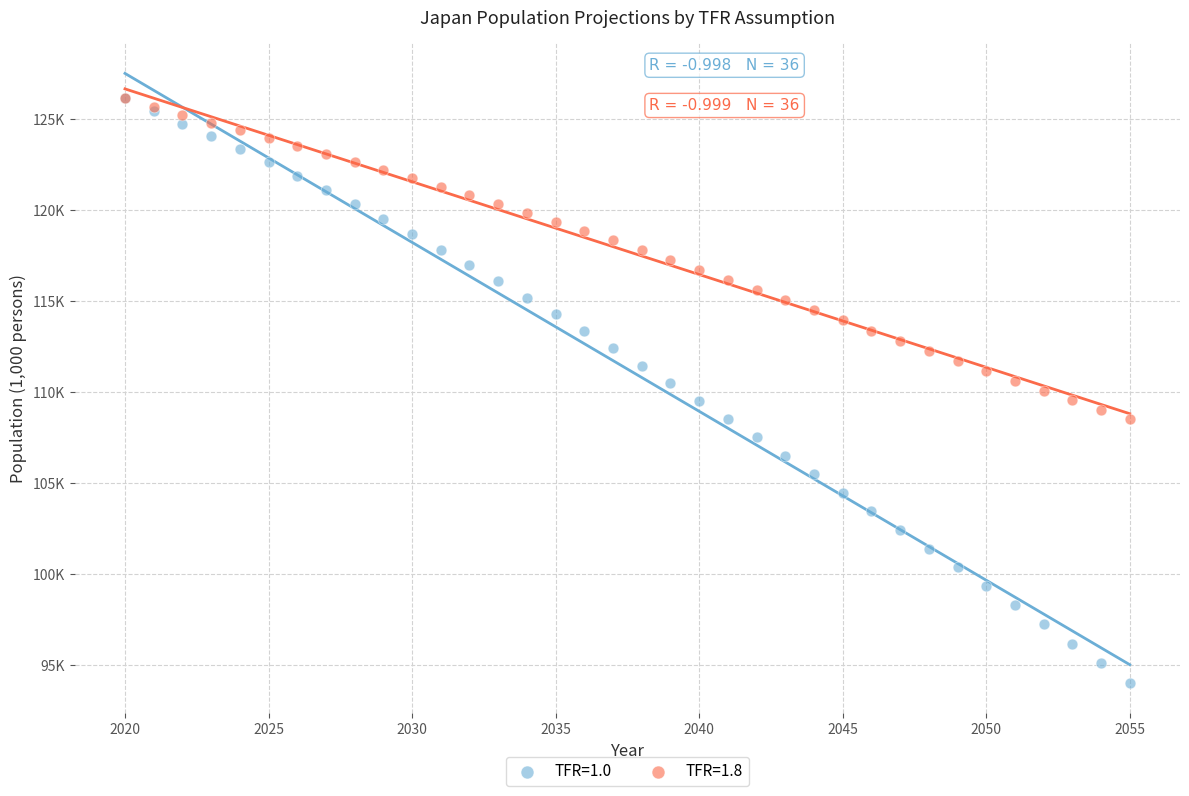

Which series has the largest Y range (max minus min)?

TFR=1.0